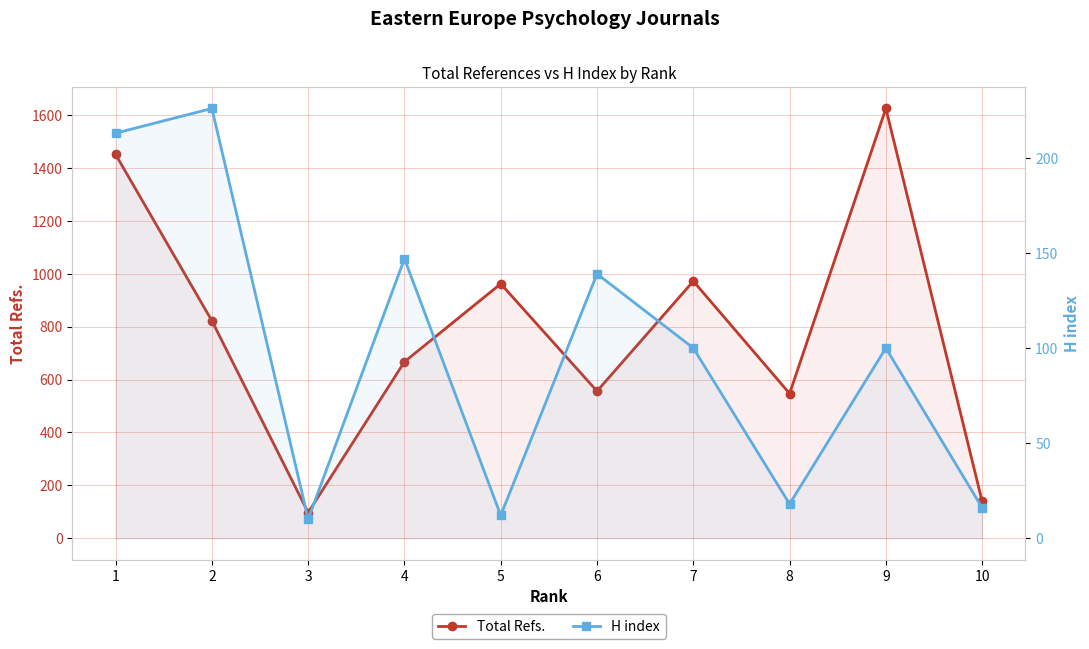

Reading left to right, what are all the values shown in this chart?

Total Refs.: 1=1451	2=822	3=97	4=667	5=962	6=556	7=972	8=547	9=1625	10=139
H index: 1=213	2=226	3=10	4=147	5=12	6=139	7=100	8=18	9=100	10=16